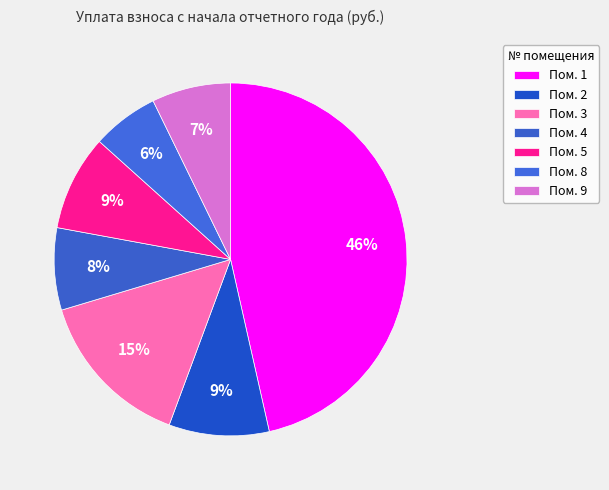

How many segments does this pie chart have?

7